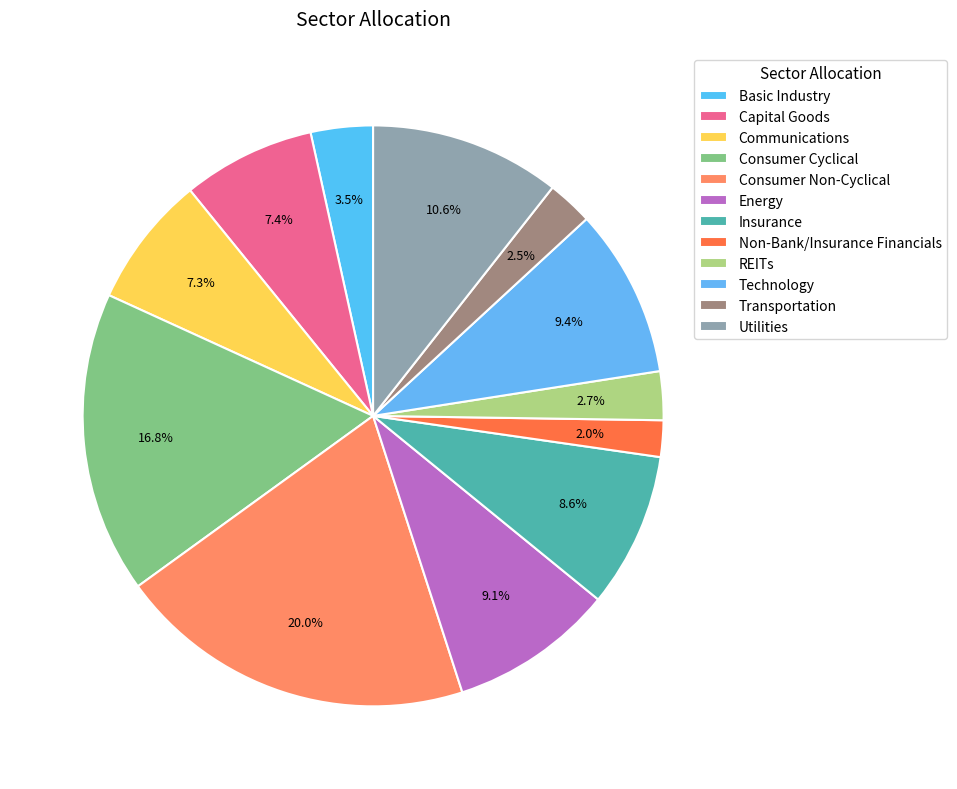

Is it true that Consumer Non-Cyclical is 20% of the pie?

True